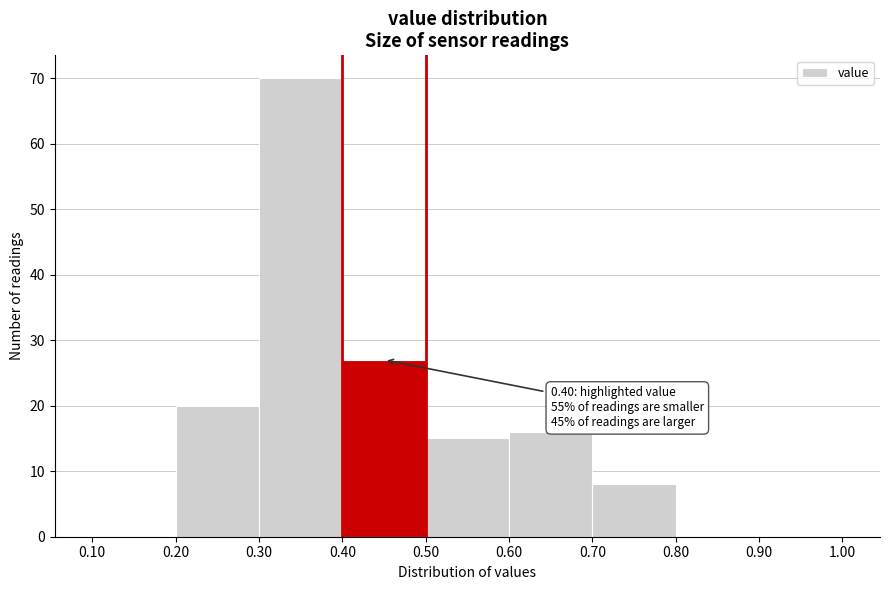

Which range on the x-axis has the tallest bar?

0.30 to 0.40